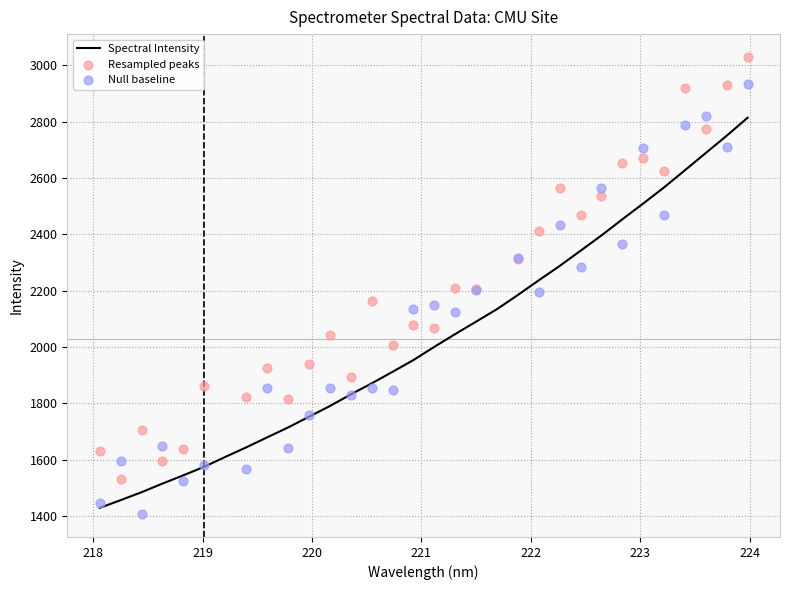

What is the change in value from 219.9712 to 222.6447?

+643.3